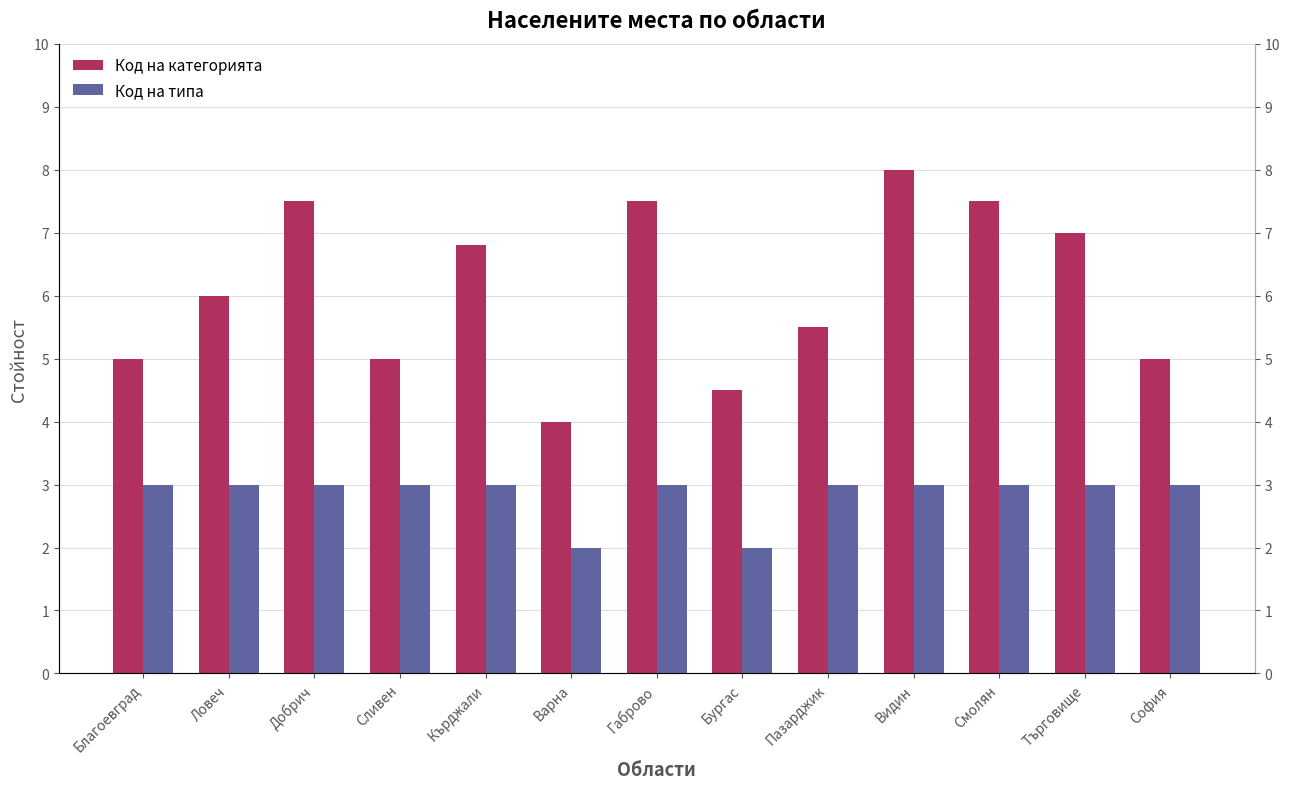

How many data points in Код на категорията are above 6?

6